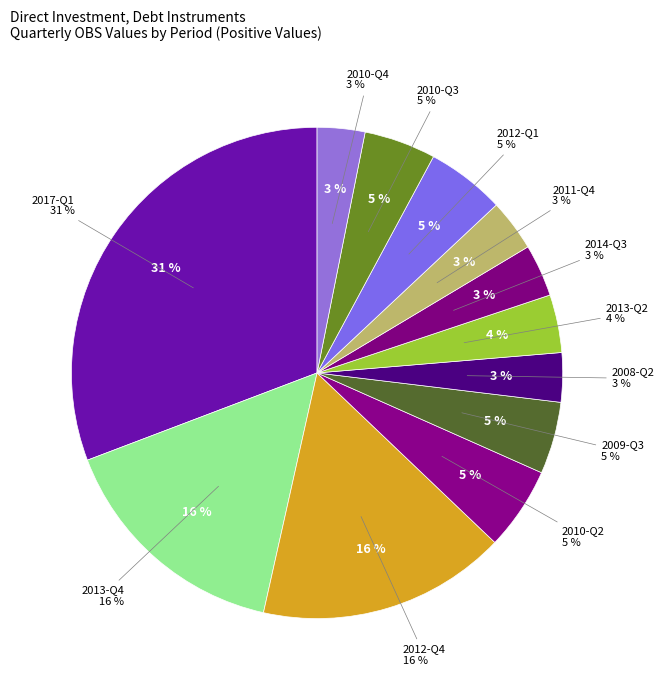

Rank the categories by value from lowest to highest.

2010-Q4, 2008-Q2, 2011-Q4, 2014-Q3, 2013-Q2, 2010-Q3, 2009-Q3, 2012-Q1, 2010-Q2, 2013-Q4, 2012-Q4, 2017-Q1